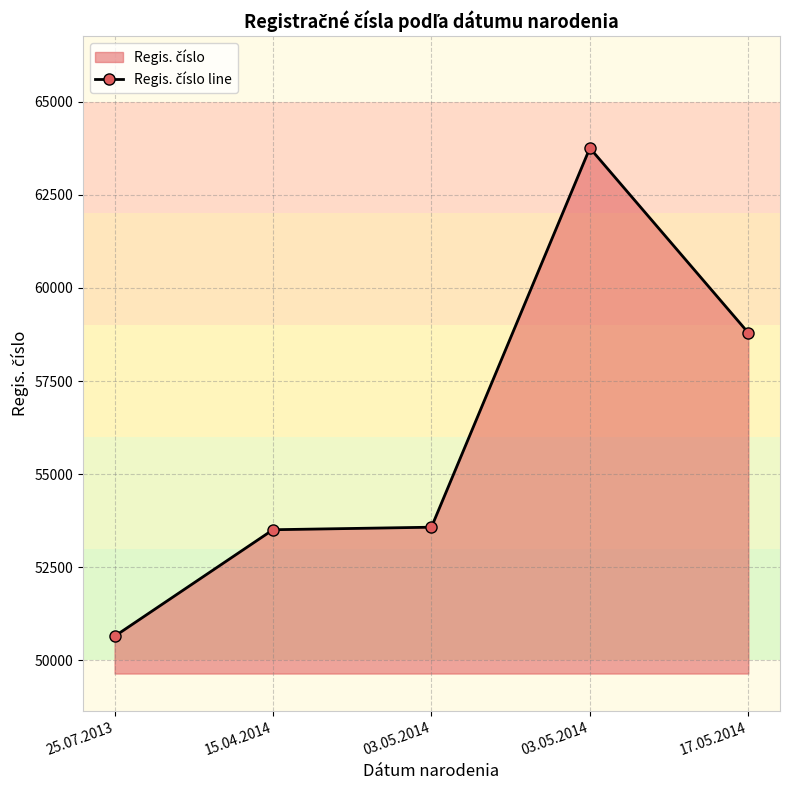

How many lines are shown in the chart?

1